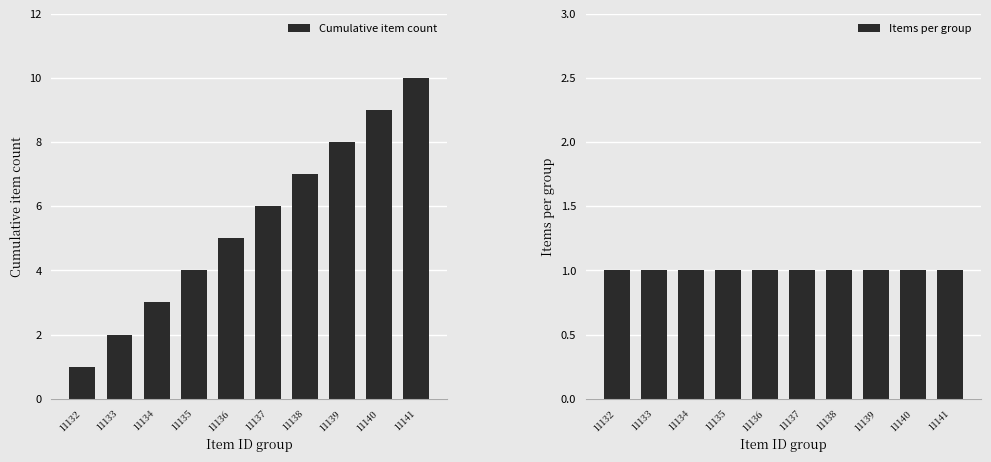

Rank the series by their average value, from lowest to highest.

Items per group, Cumulative item count